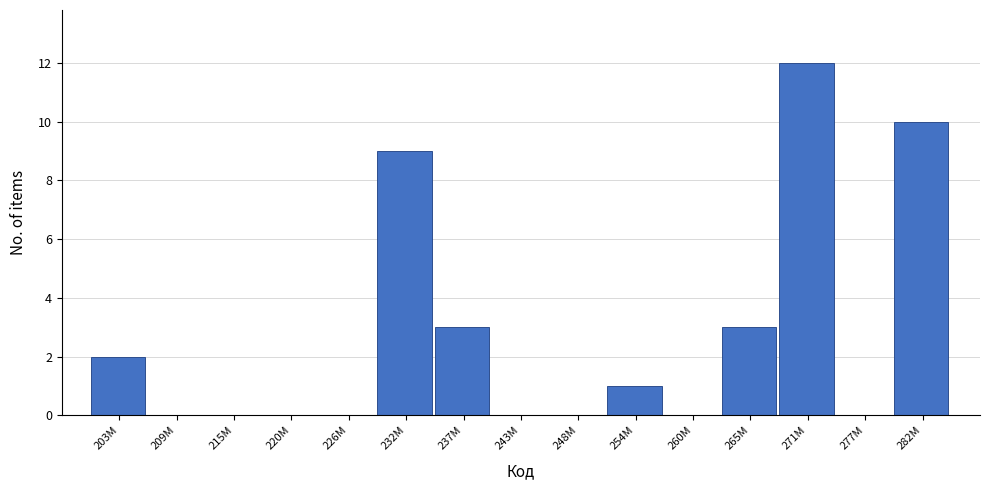

Reading left to right, what are all the values shown in this chart?

203M=2	209M=0	215M=0	220M=0	226M=0	232M=9	237M=3	243M=0	248M=0	254M=1	260M=0	265M=3	271M=12	277M=0	282M=10